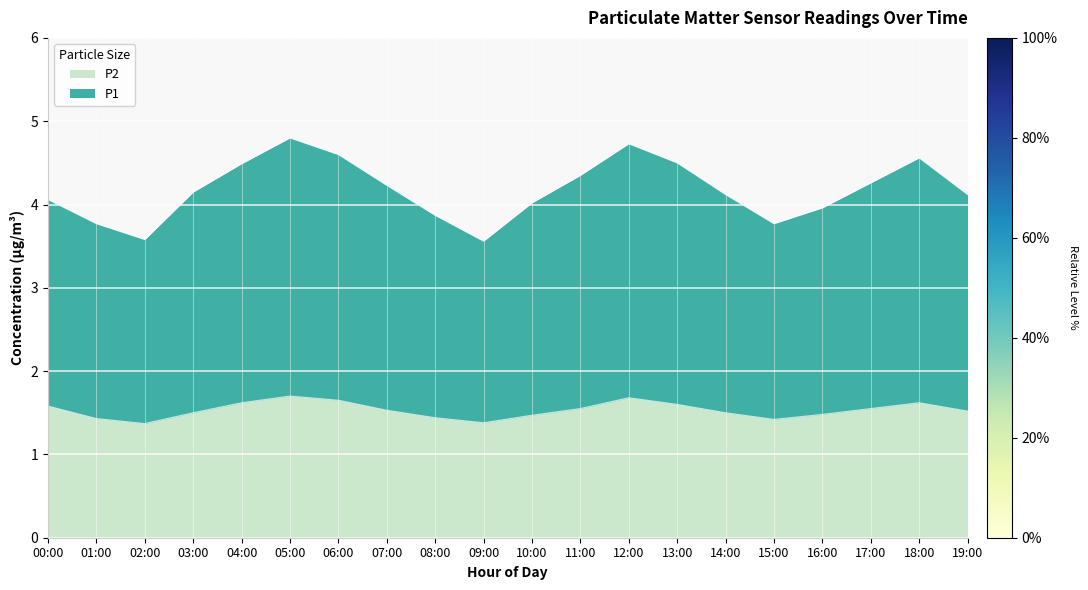

Which category has the lowest value in the P1 series?

09:00